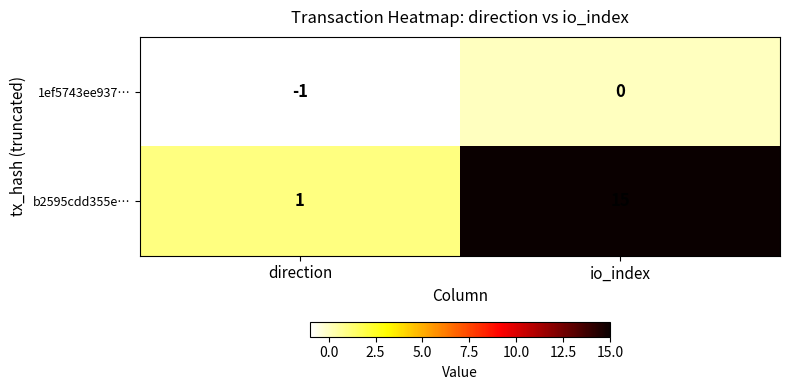

The value of 1ef5743ee937… at io_index is 0. True or false?

True